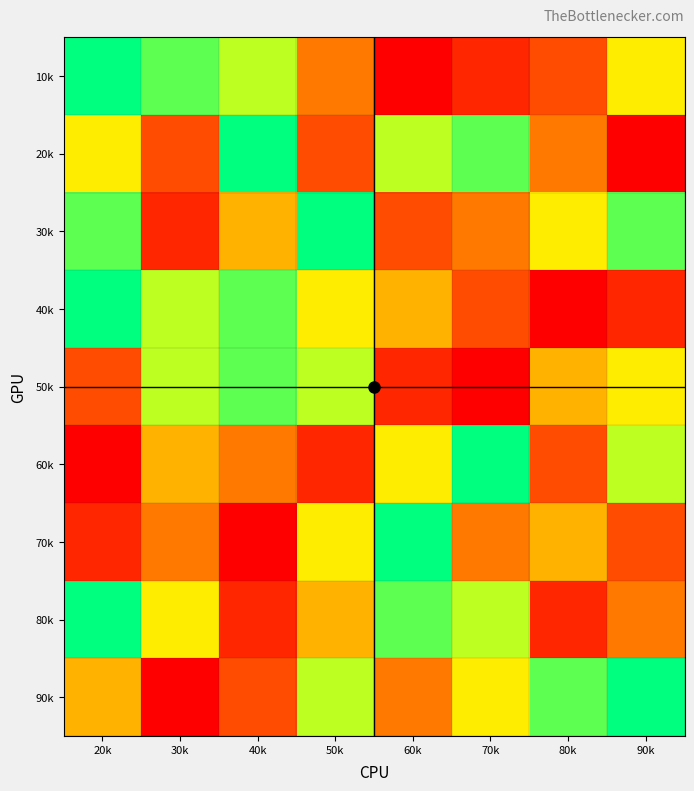

What is the total value across all series at 80k?

37